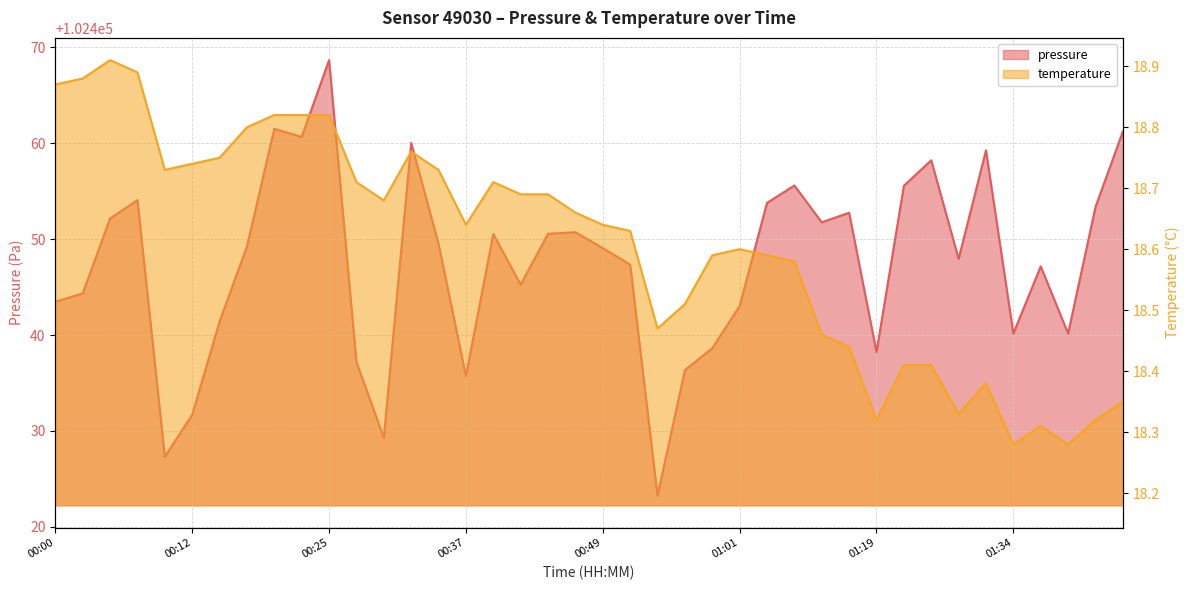

What is the label of the 35th point from the left?

01:29